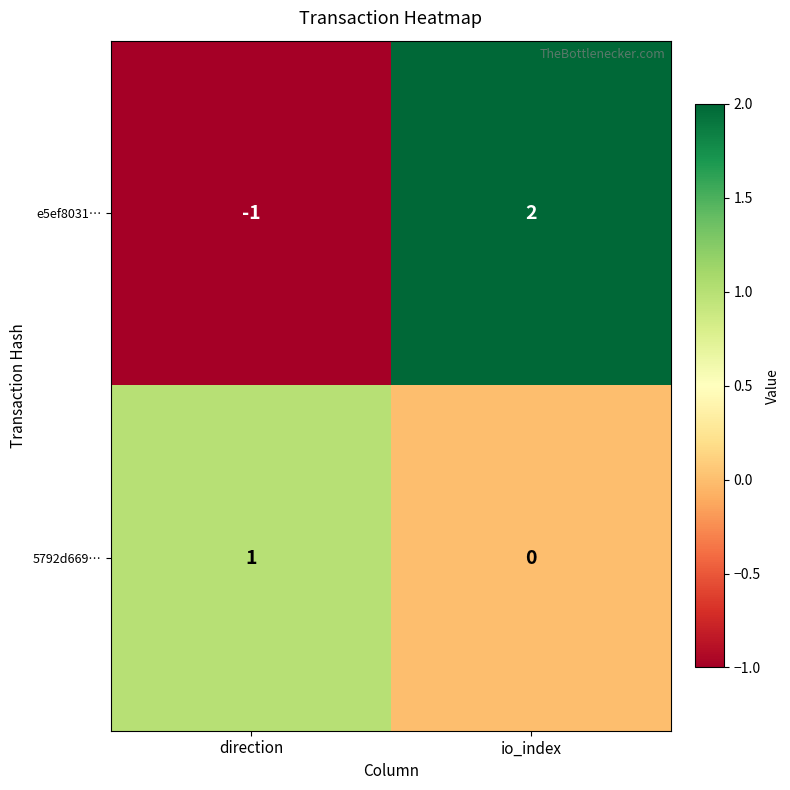

Which category has the lowest value in the 5792d669… series?

io_index